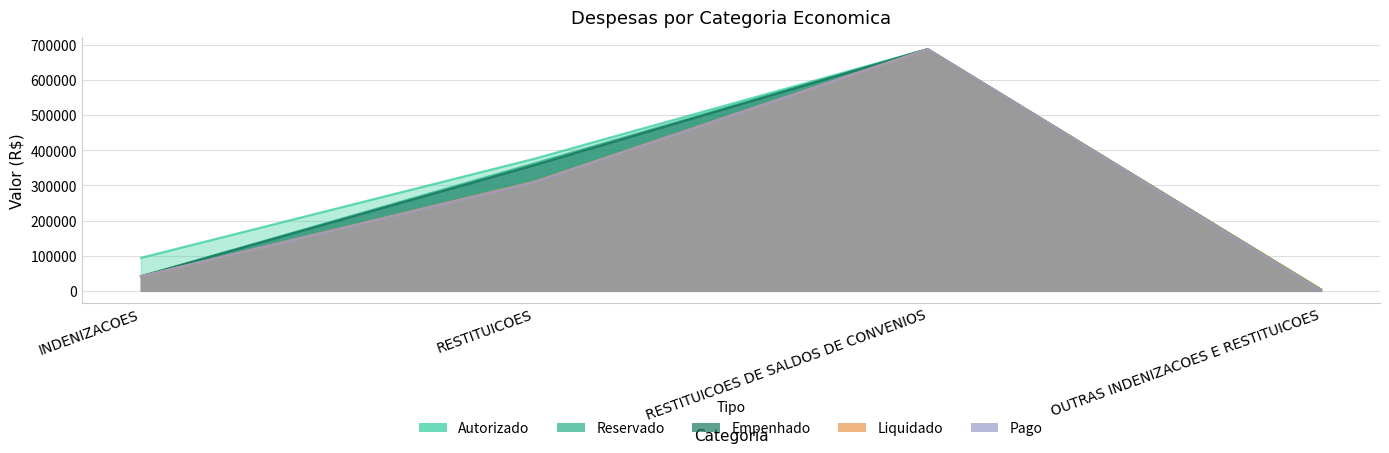

What is the difference between the Pago values at INDENIZACOES and RESTITUICOES DE SALDOS DE CONVENIOS?

645998.3